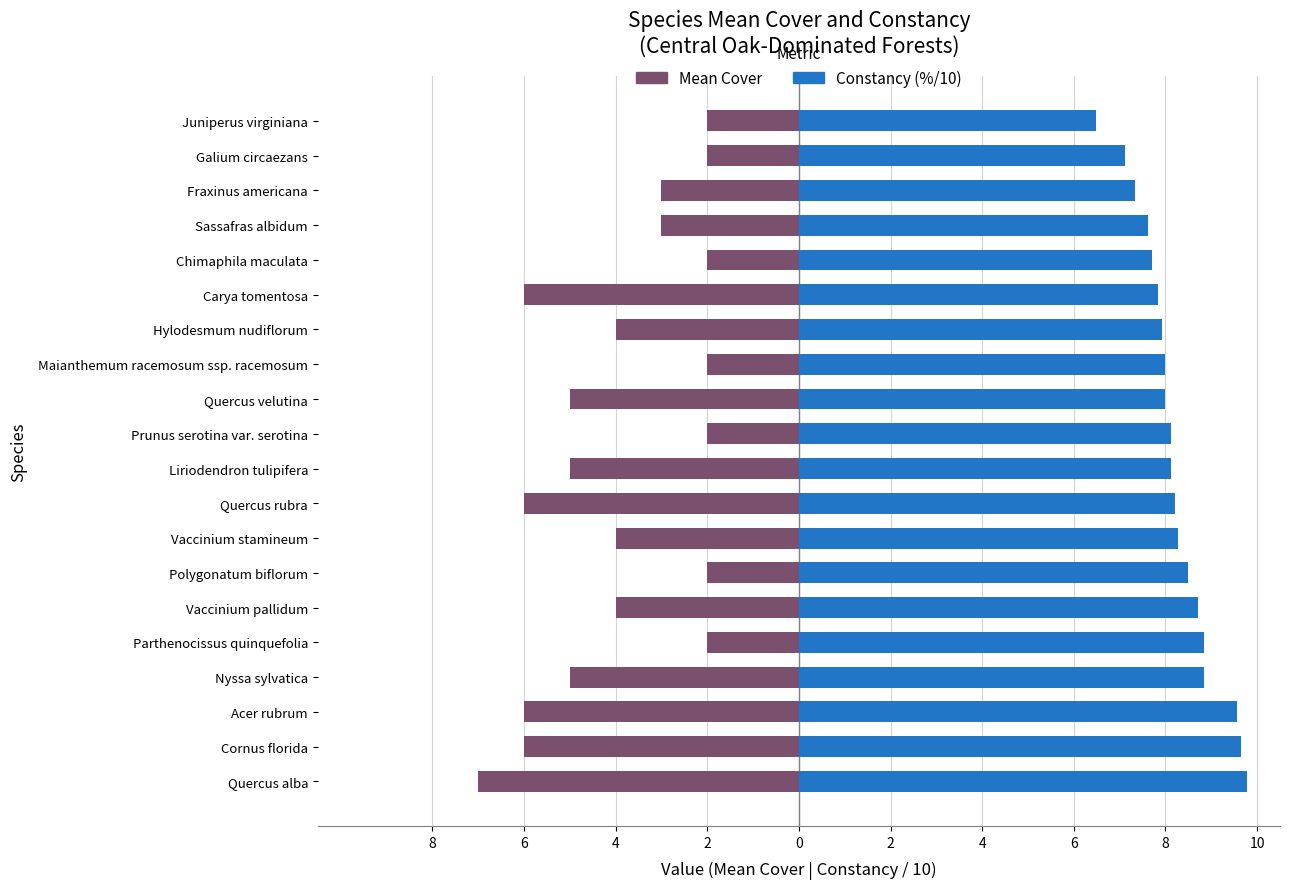

Which has a higher value, Acer rubrum or Prunus serotina var. serotina?

Prunus serotina var. serotina